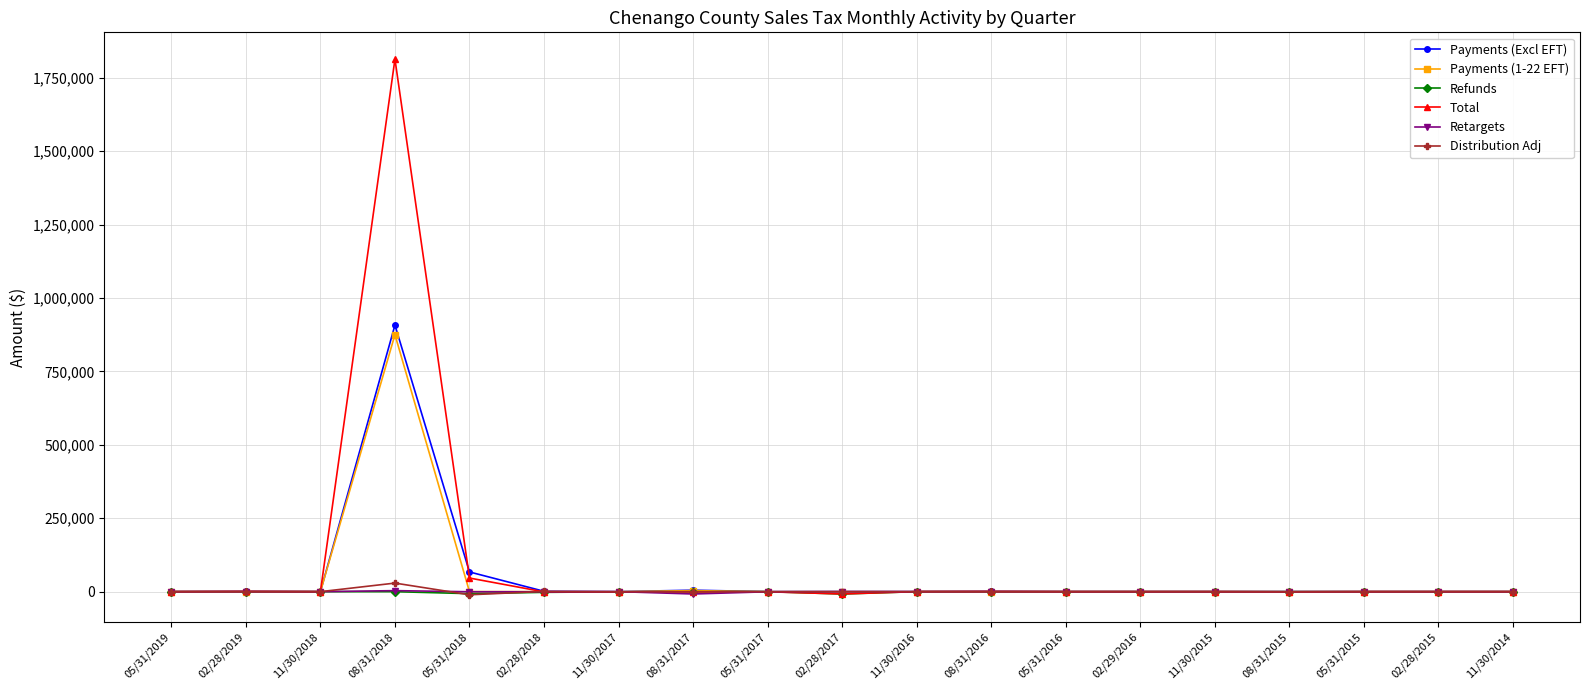

How many values in the Payments (Excl EFT) series are below 167?

9